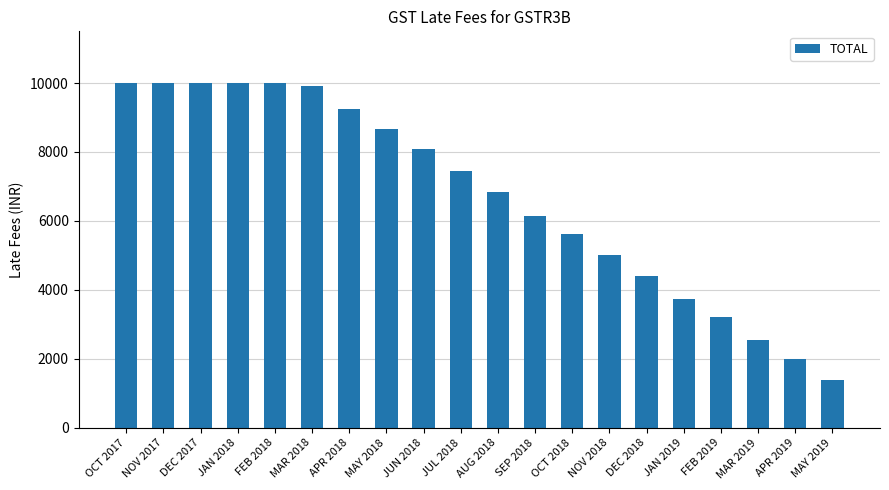

What is the greatest value displayed?

10000